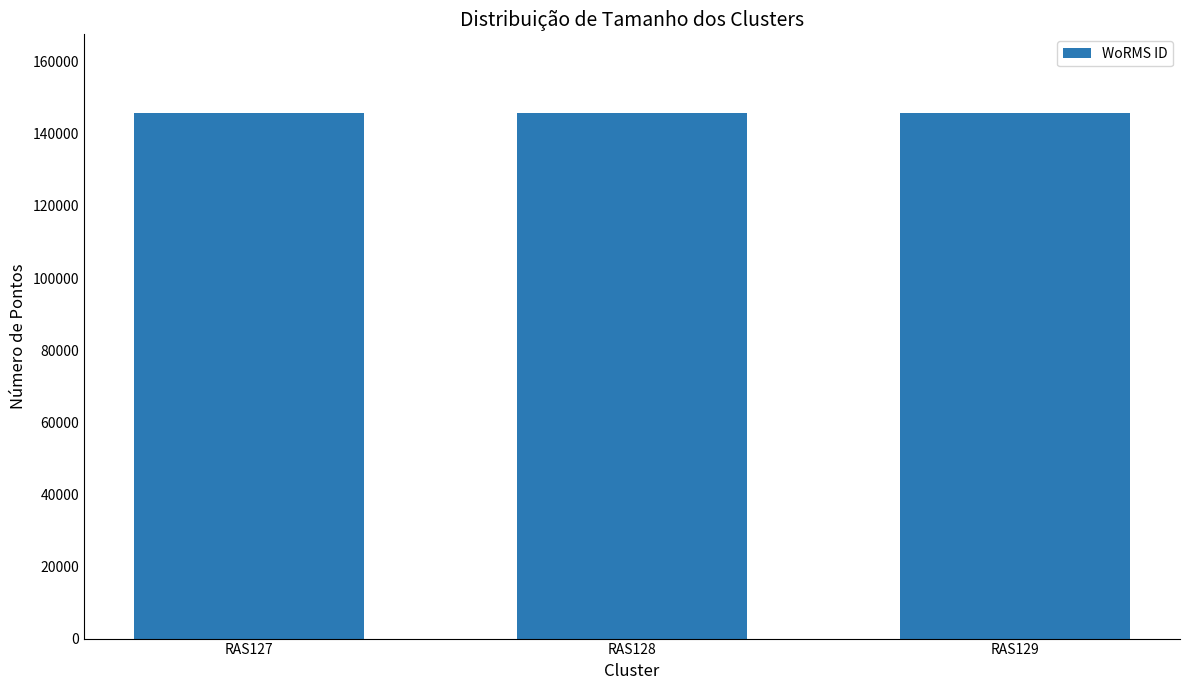

How many data points does each series have?

3